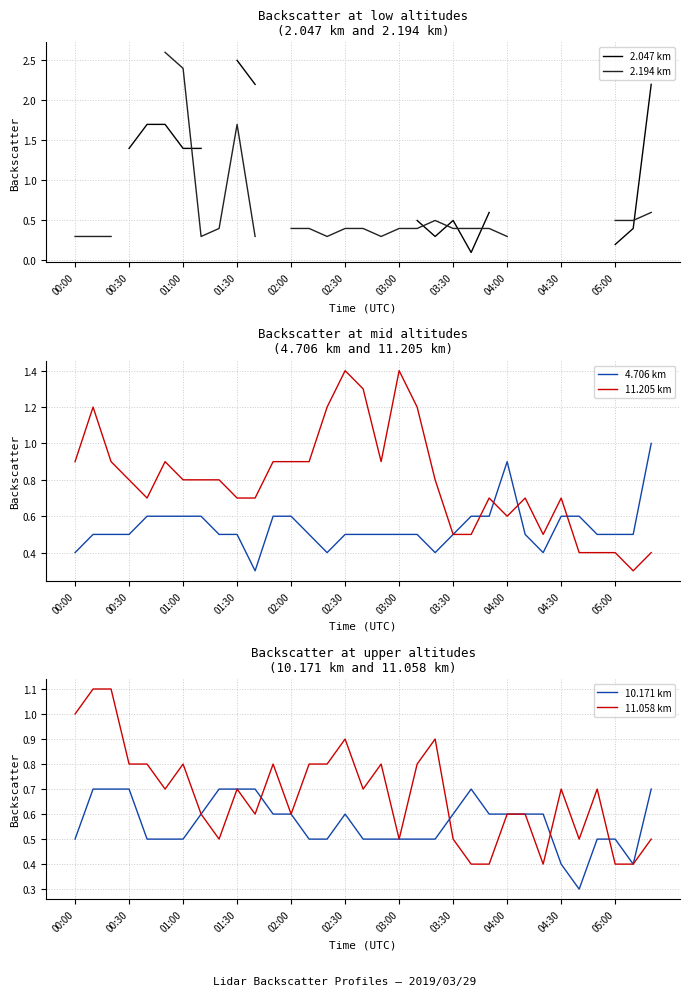

What is the minimum value for 4.706 km?

0.3